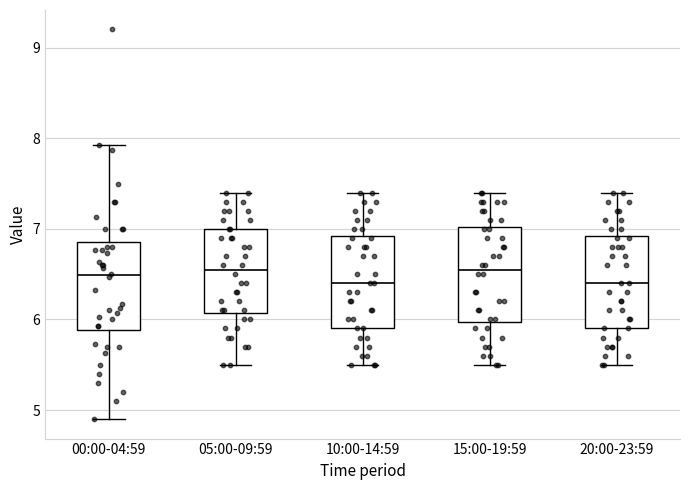

Reading left to right, transcribe this box plot: for each box, give where its median line is, the range the box spans, and where its two whiskers end, as read against the y-axis. The values are not printed on the chart, so give them approximately, as read against the axis.

00:00-04:59: median 6.5, box 5.9 to 6.9, whiskers 4.9 to 7.9
05:00-09:59: median 6.6, box 6.1 to 7.0, whiskers 5.5 to 7.4
10:00-14:59: median 6.4, box 5.9 to 6.9, whiskers 5.5 to 7.4
15:00-19:59: median 6.6, box 6.0 to 7.0, whiskers 5.5 to 7.4
20:00-23:59: median 6.4, box 5.9 to 6.9, whiskers 5.5 to 7.4